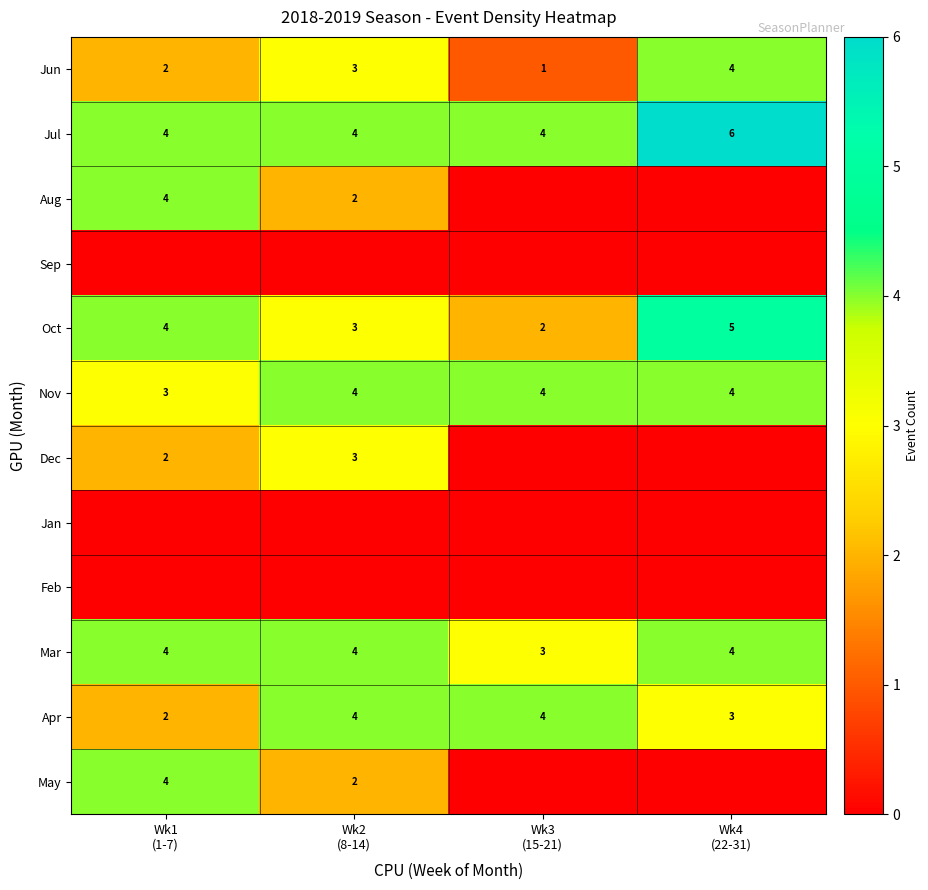

Count the Nov values in the range 4 to 5.

3